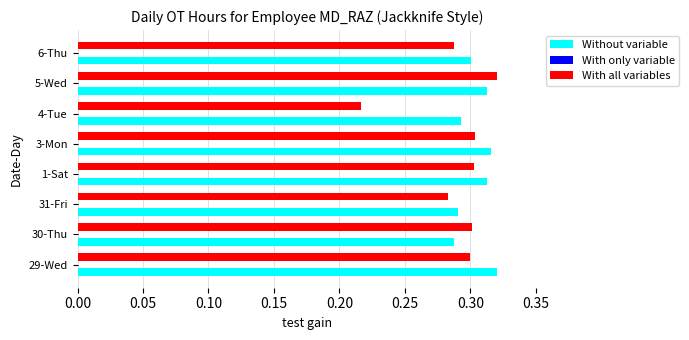

What is the sum of the Without variable values at 30-Thu and 4-Tue?

0.6